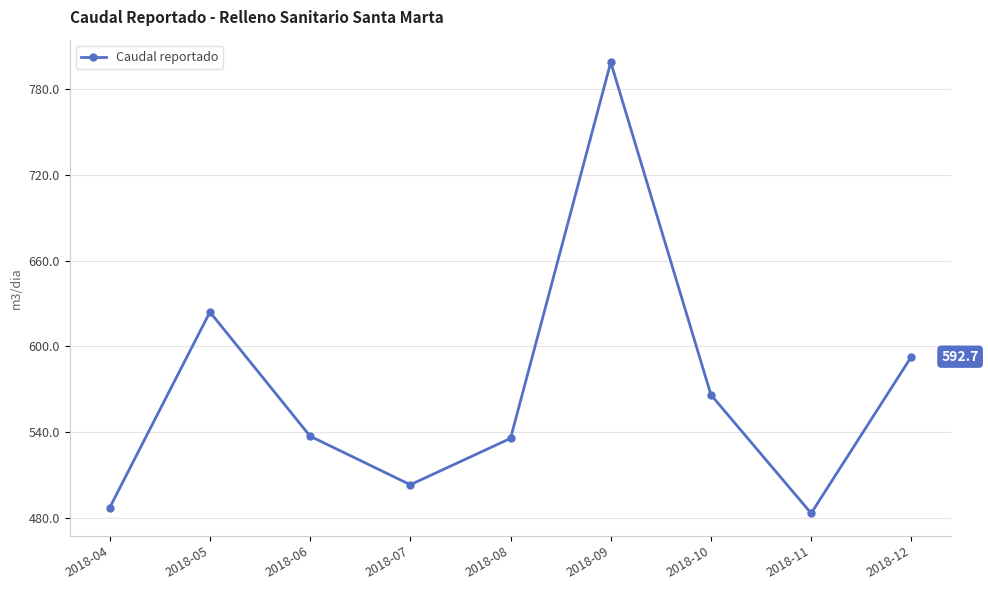

Where is the first local minimum?

2018-07